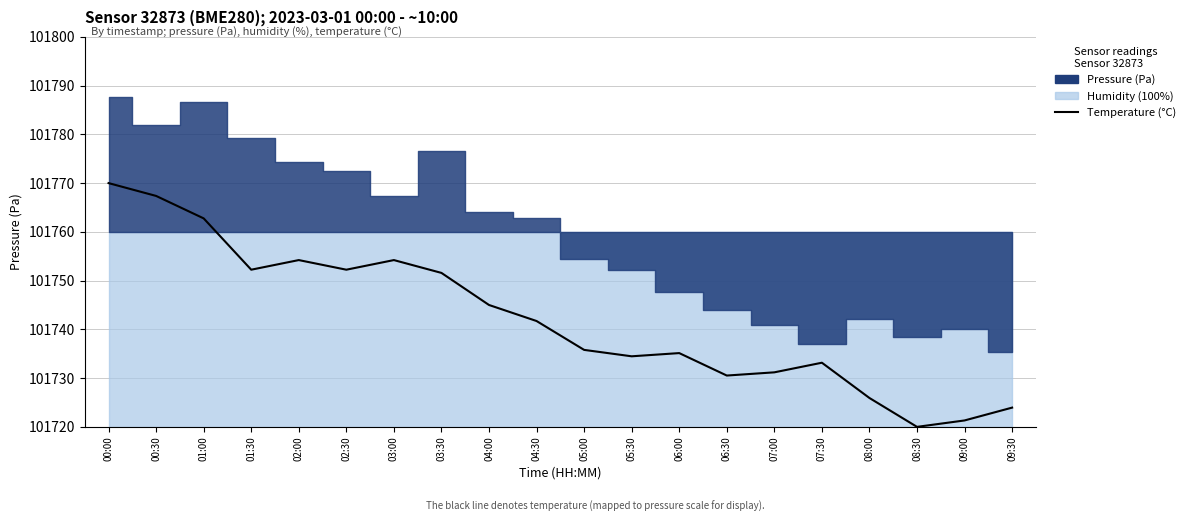

List the labels in order of value, smallest first.

08:30, 09:00, 09:30, 08:00, 06:30, 07:00, 07:30, 05:30, 06:00, 05:00, 04:30, 04:00, 03:30, 01:30, 02:30, 02:00, 03:00, 01:00, 00:30, 00:00